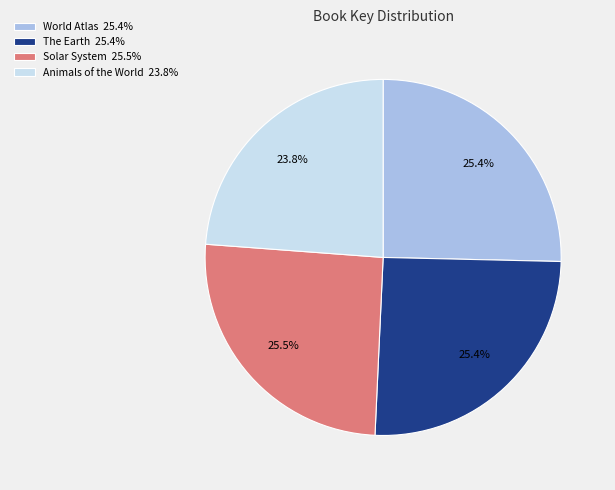

Combined, what portion of the pie is The Earth 25.4% and World Atlas 25.4%?

50.7%